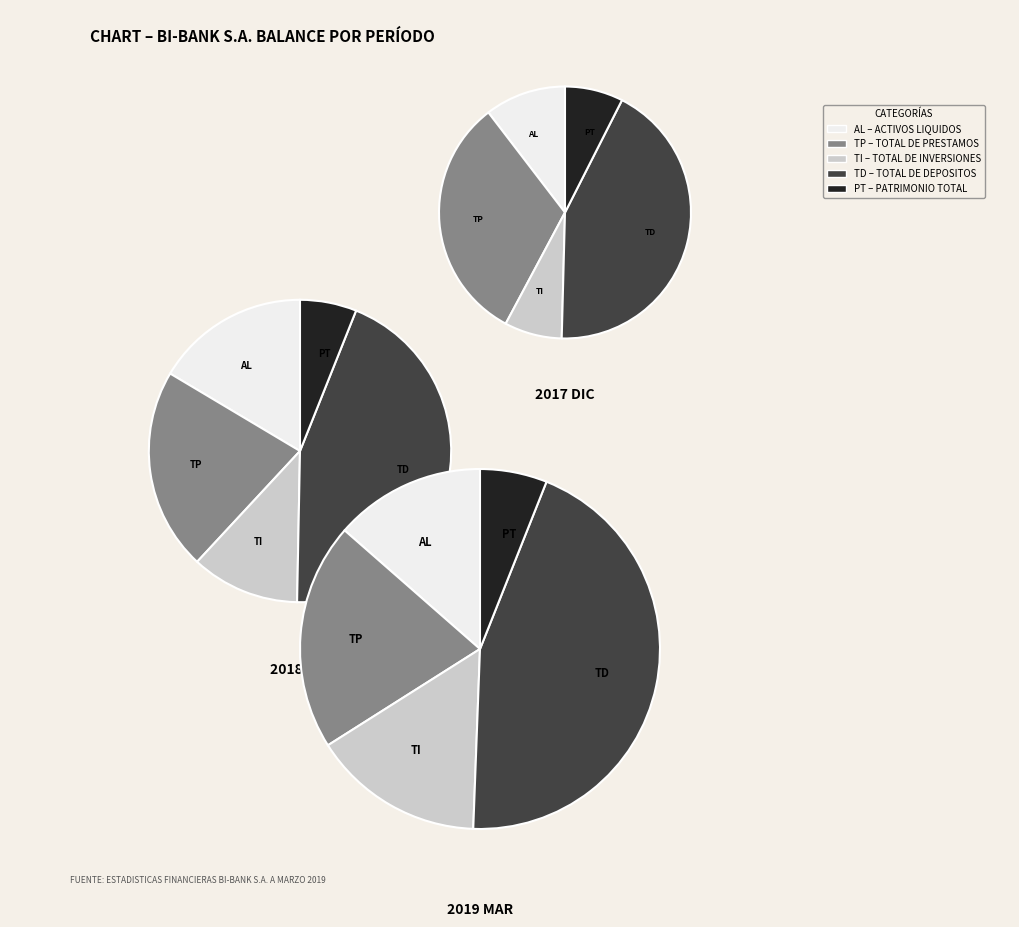

How many segments does this pie chart have?

5